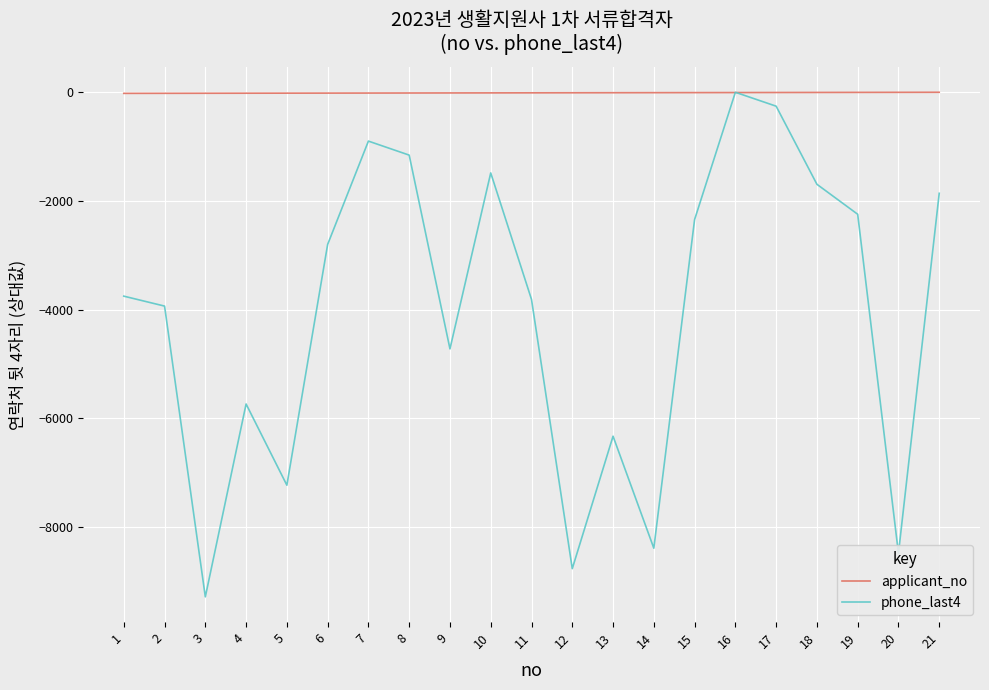

The phone_last4 series shows -2246 at 19. True or false?

True